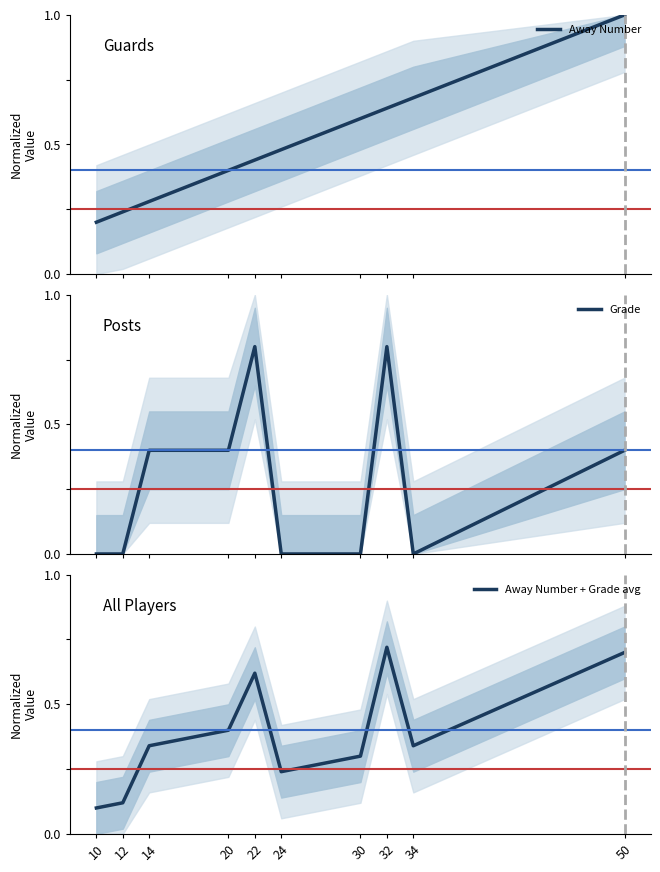

Between 12 and 22, which series saw the biggest shift?

Grade